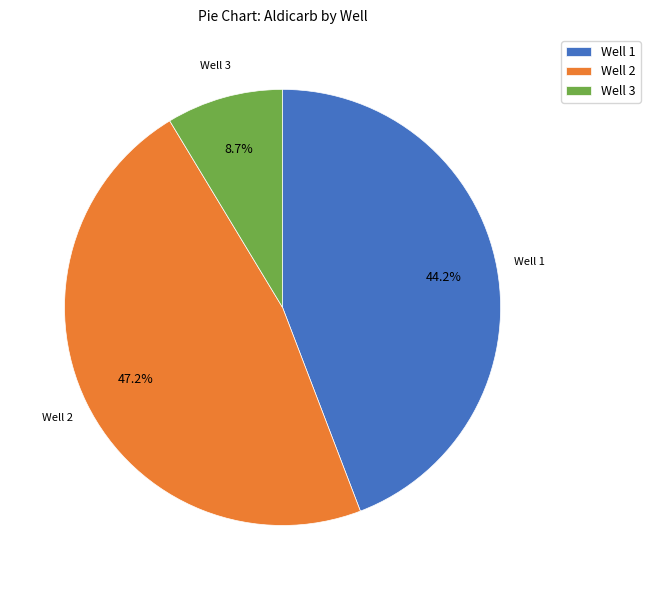

Rank the categories by value from highest to lowest.

Well 2, Well 1, Well 3